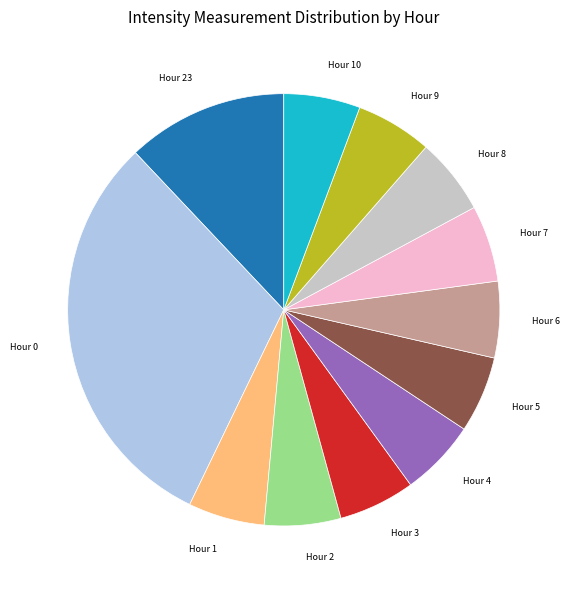

Count the number of slices in the pie.

12